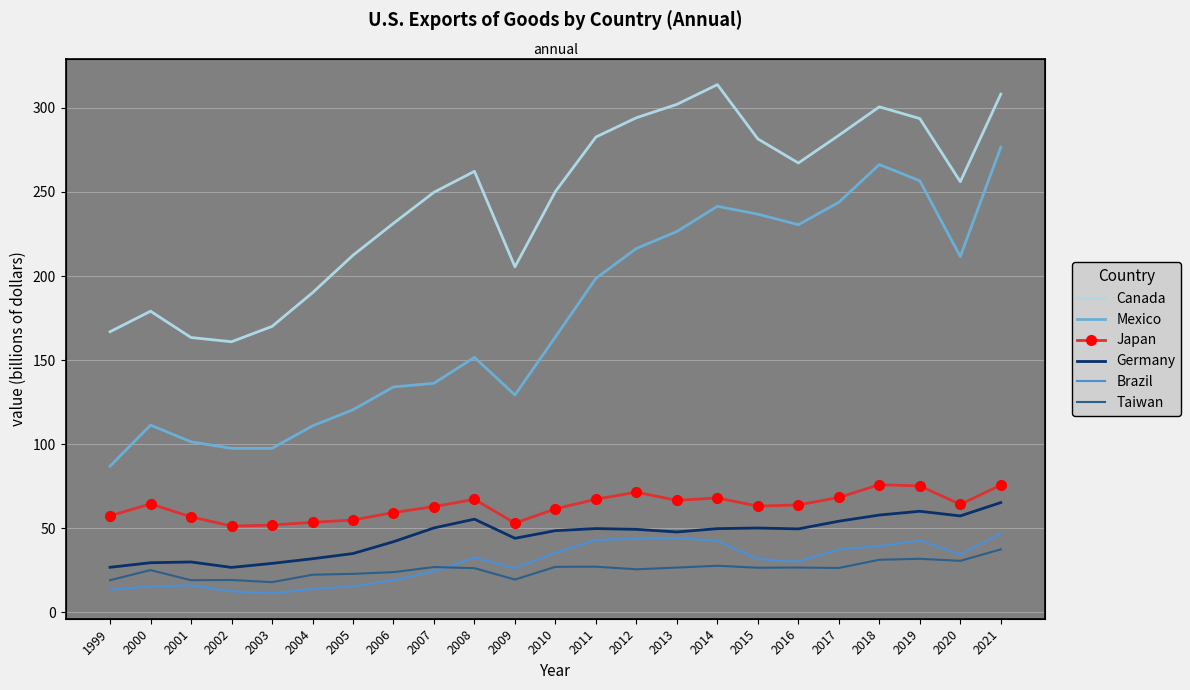

List the labels in order of Canada value, smallest first.

2002, 2001, 1999, 2003, 2000, 2004, 2009, 2005, 2006, 2007, 2010, 2020, 2008, 2016, 2015, 2011, 2017, 2019, 2012, 2018, 2013, 2021, 2014